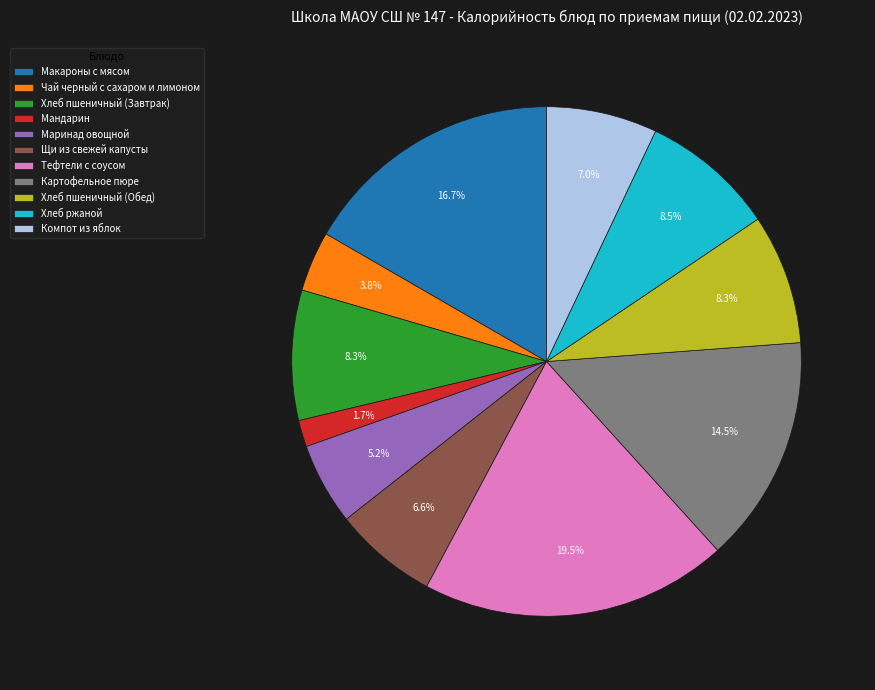

To the nearest percent, what portion does Чай черный с сахаром и лимоном represent?

4%